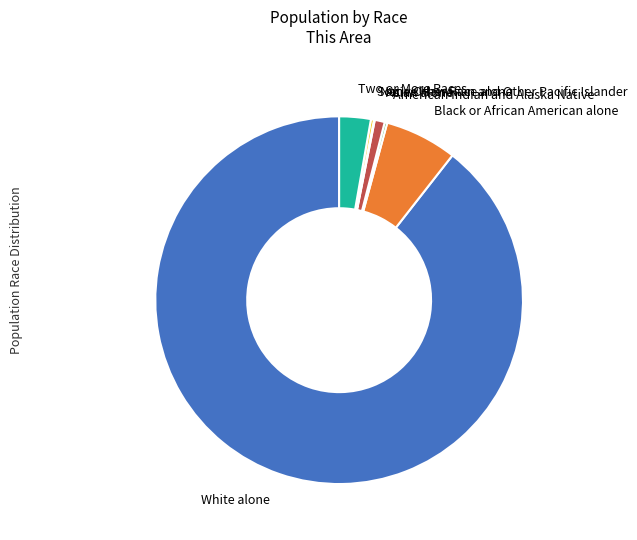

The White alone slice represents 83% of the pie. True or false?

False